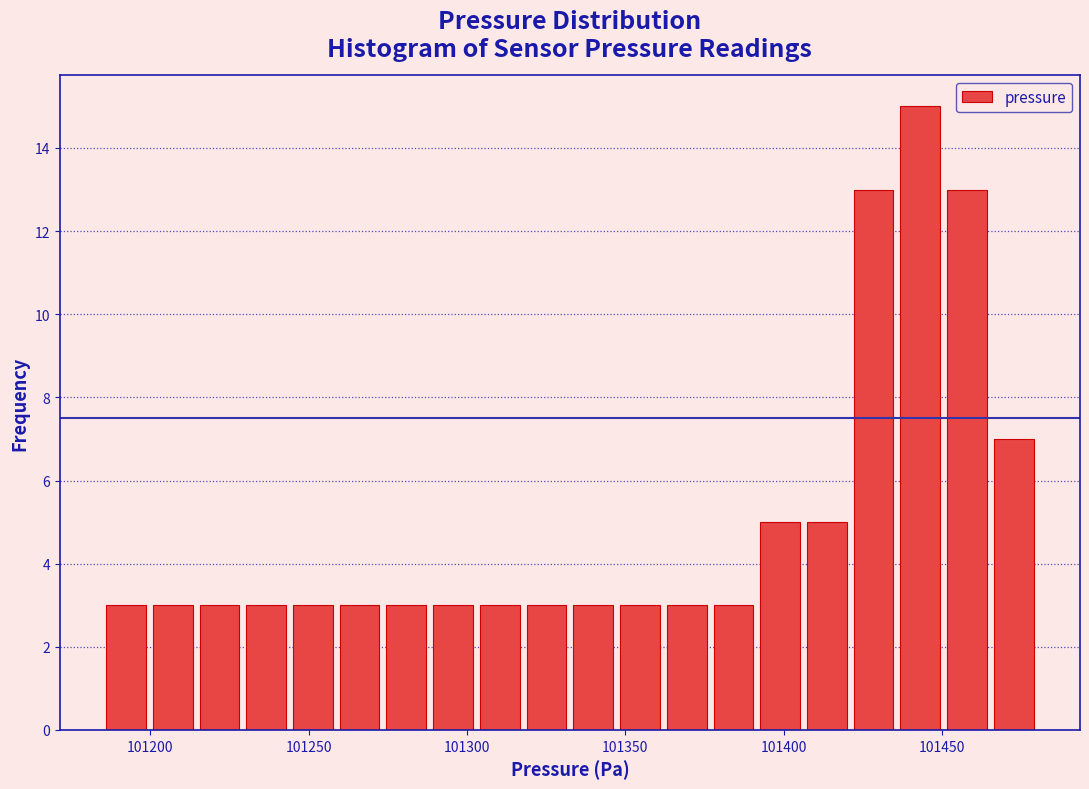

Read against the x-axis, roughly where is the centre of the tallest bar?

101445